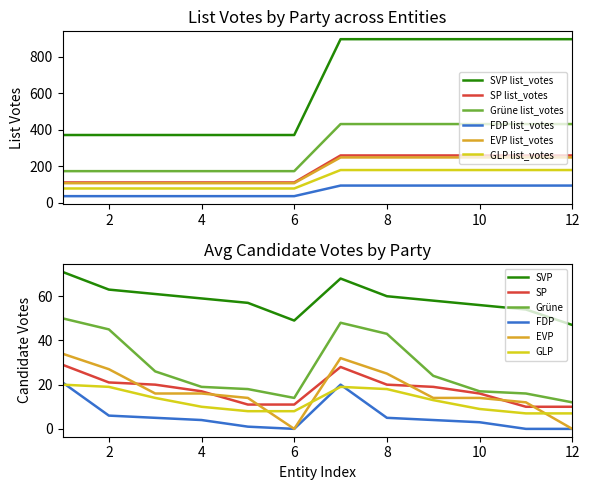

What value does the SVP list_votes series have at 3, to the nearest 10?

370